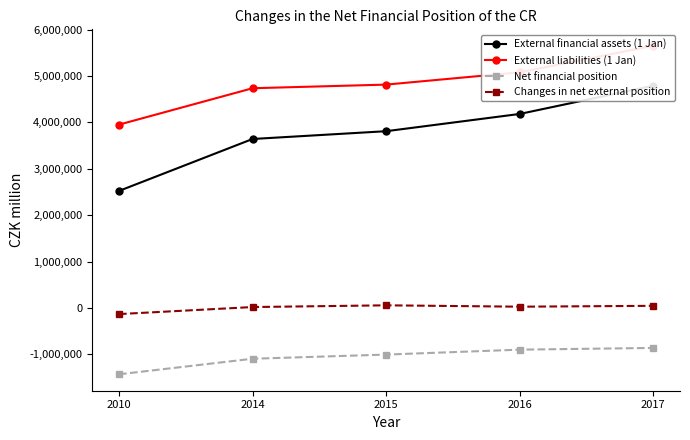

At which label is External financial assets (1 Jan) closest to 3655816?

2014